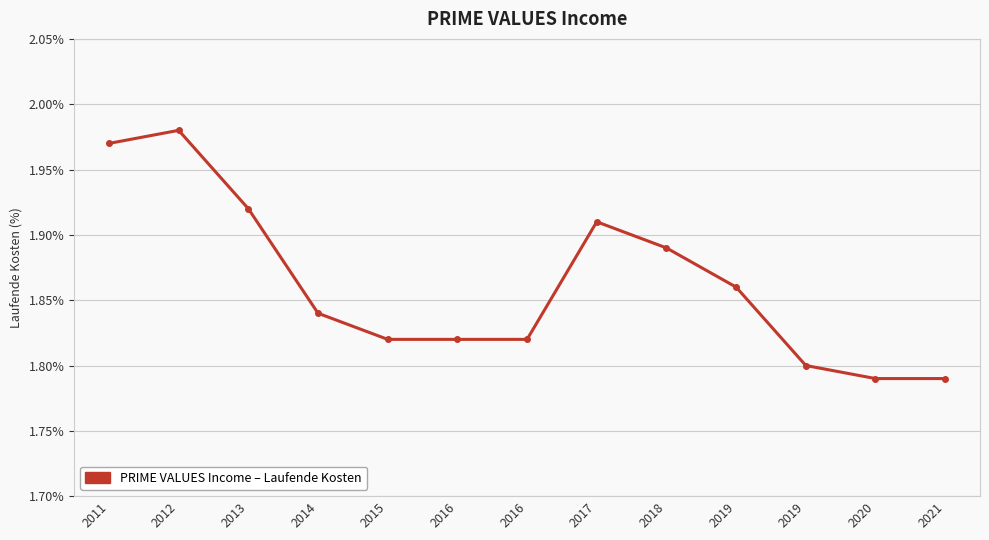

At which category does the data reach its first local peak?

2012